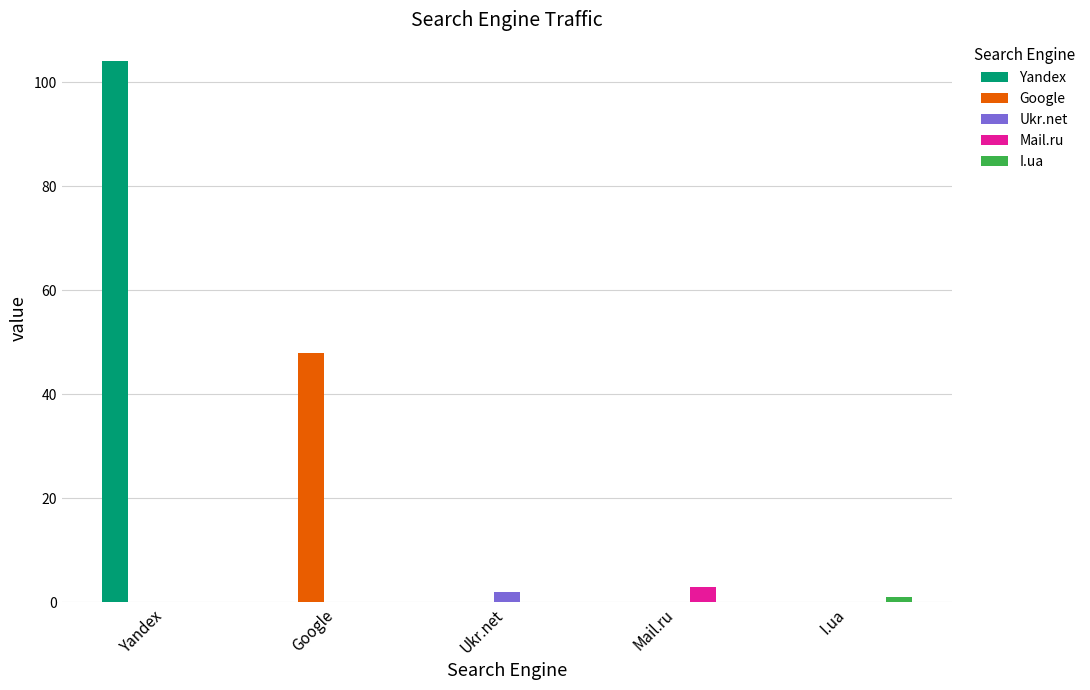

At which label does Yandex reach its peak?

Yandex